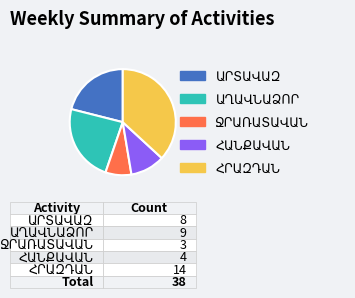

Does any single category account for the majority?

No